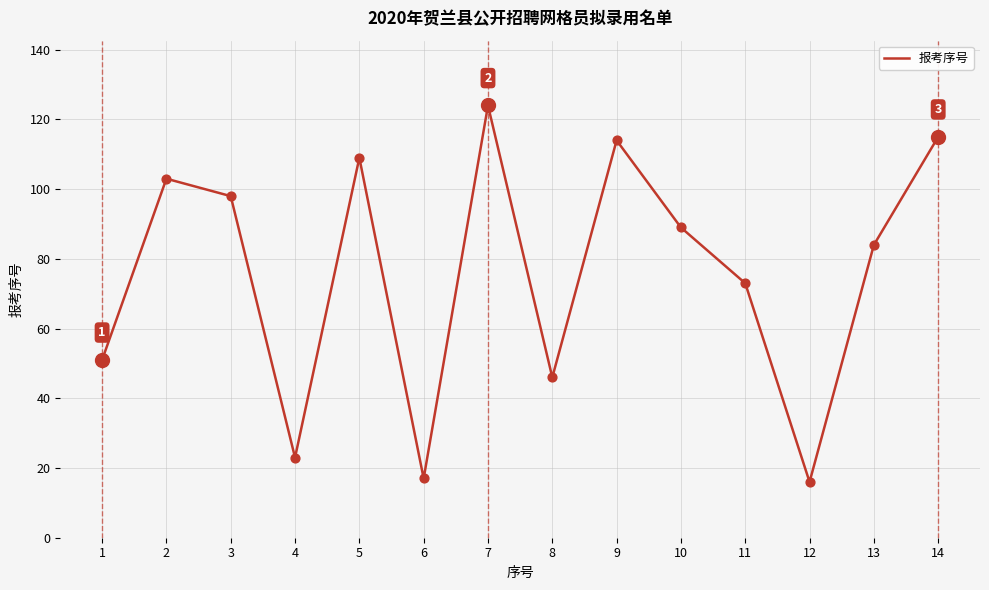

Which has a higher value, 14 or 11?

14